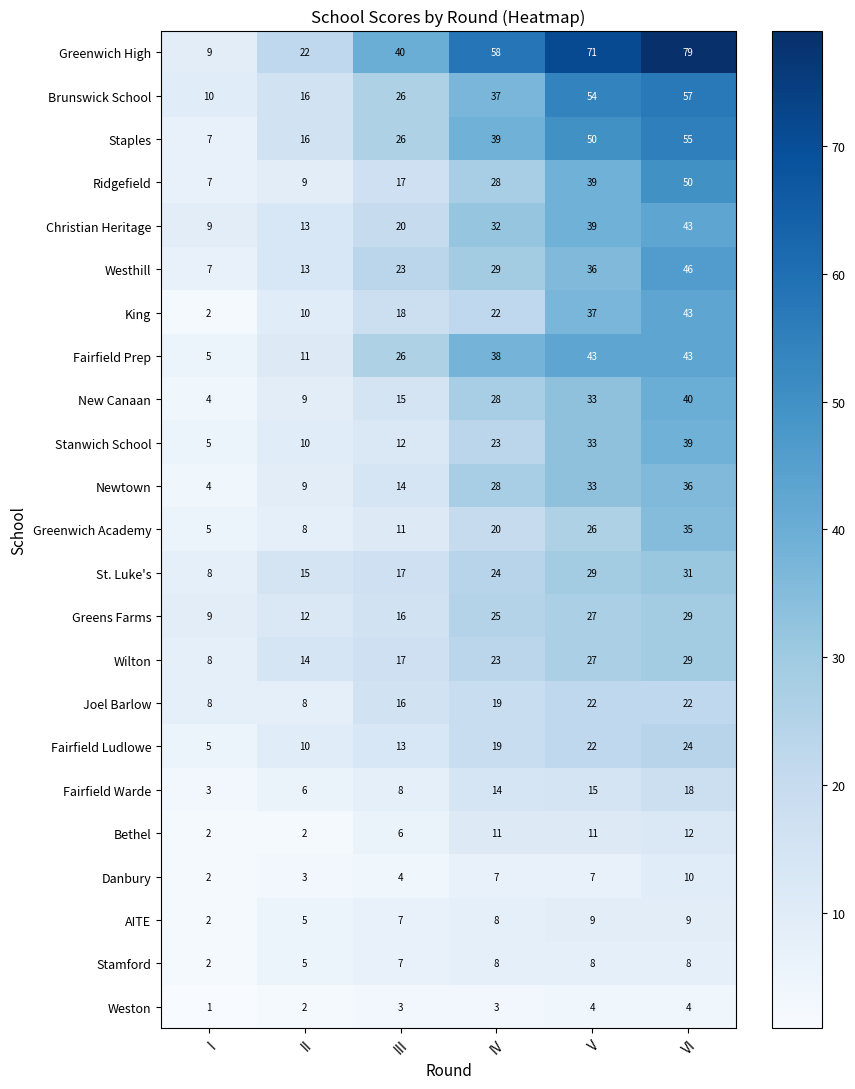

Which series changed the most between III and IV?

Greenwich High